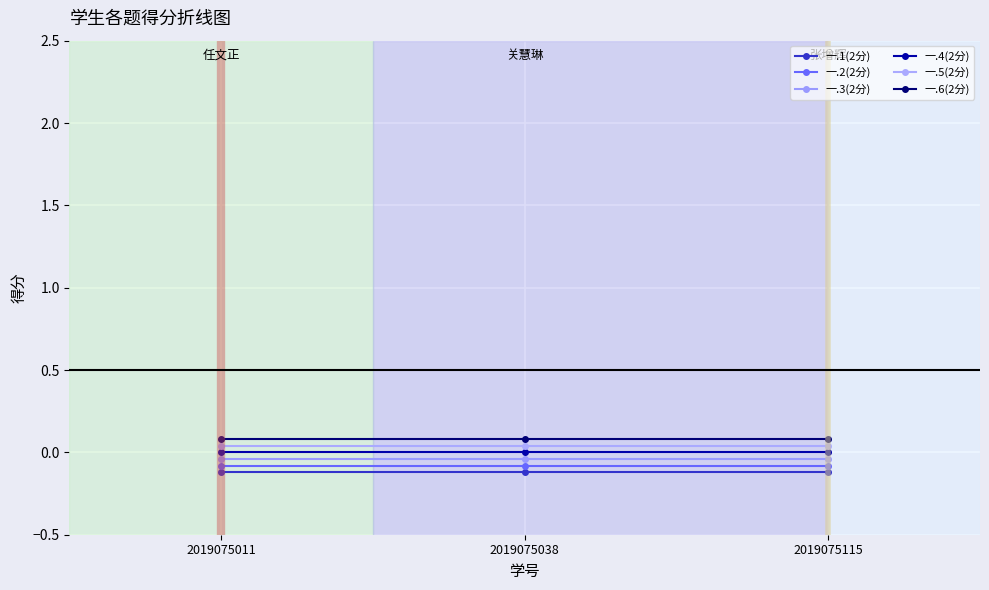

At how many categories does at least one series exceed 0?

3